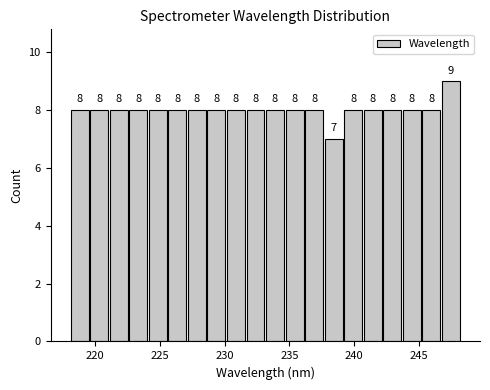

Around what value on the x-axis is the tallest bar? Give the approximate position of its centre, as read against the axis.

247.5